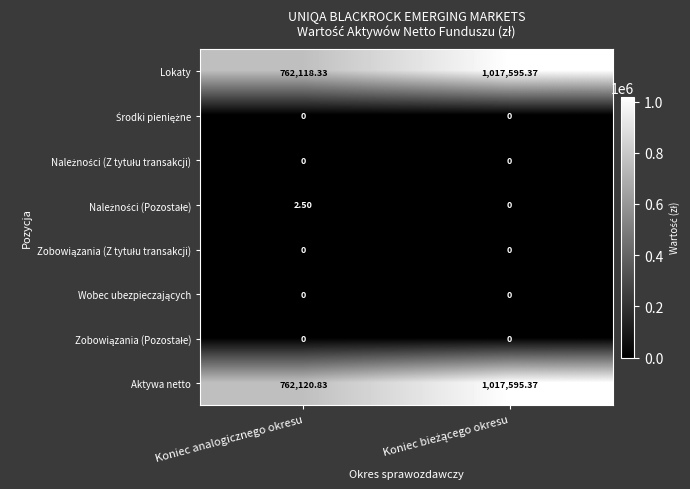

Which series has the widest spread of values?

Lokaty